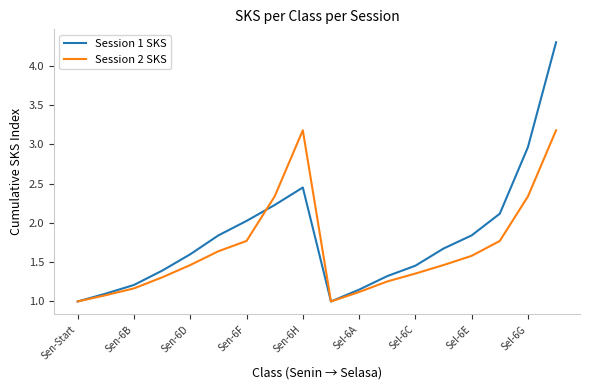

What is the highest value of the Session 2 SKS series?

3.2